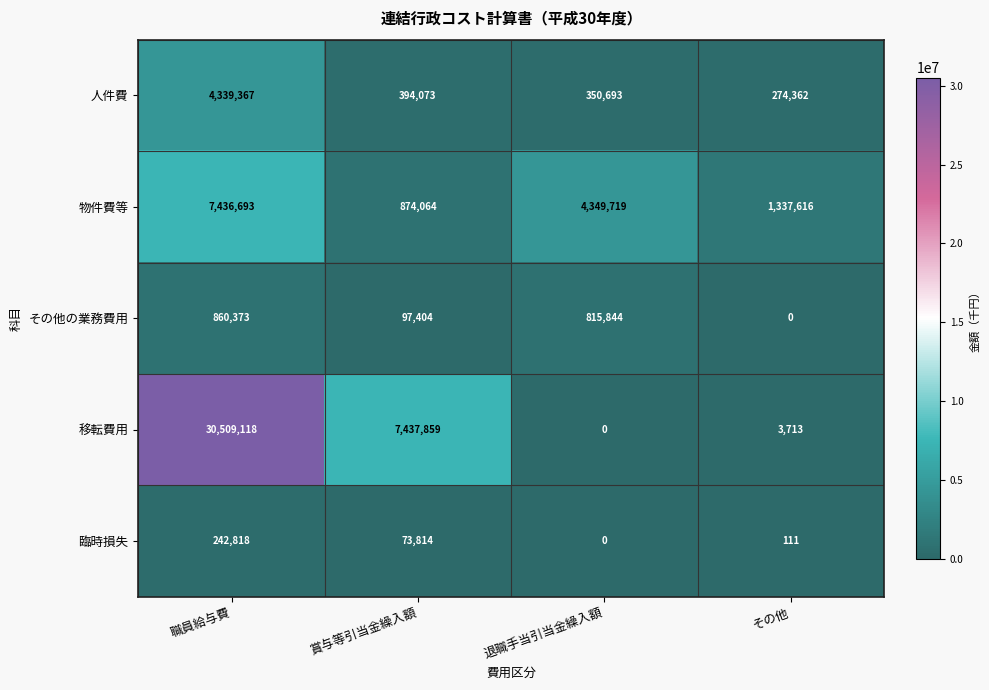

Between 職員給与費 and 賞与等引当金繰入額, which series saw the biggest shift?

移転費用